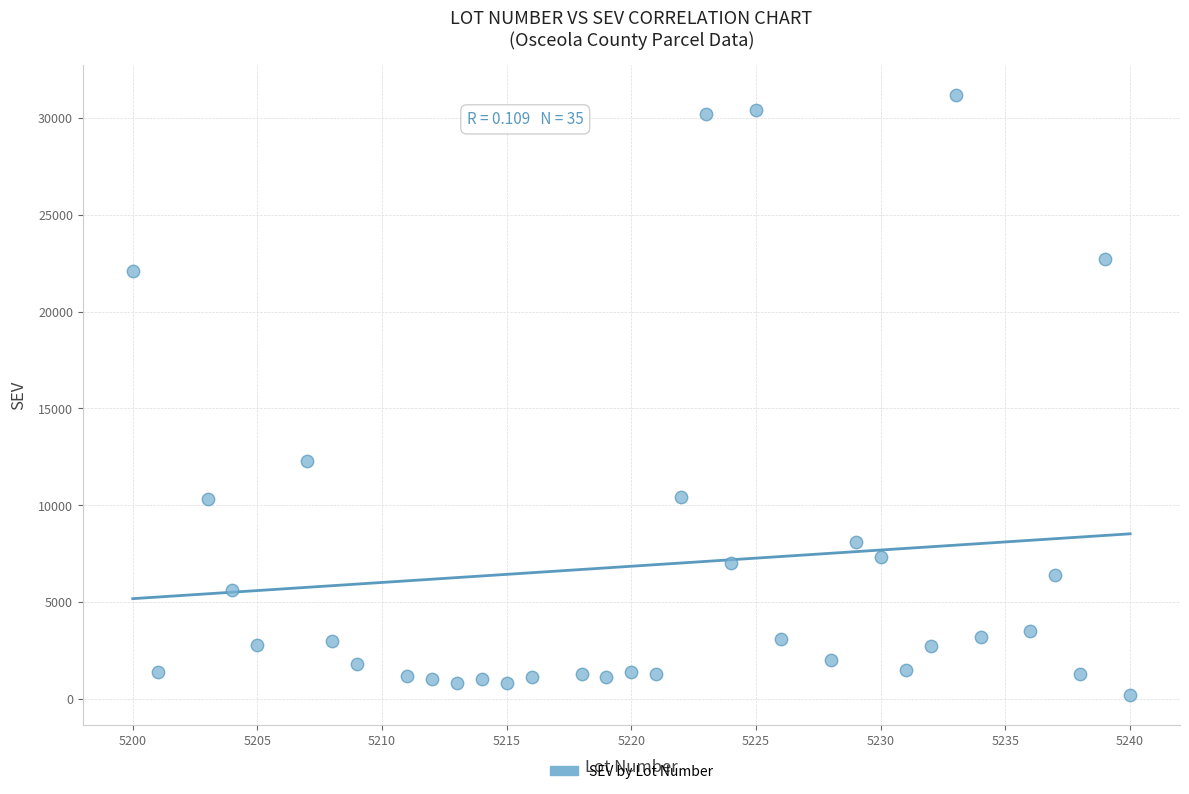

What is the range of Y values (max minus min)?

31000